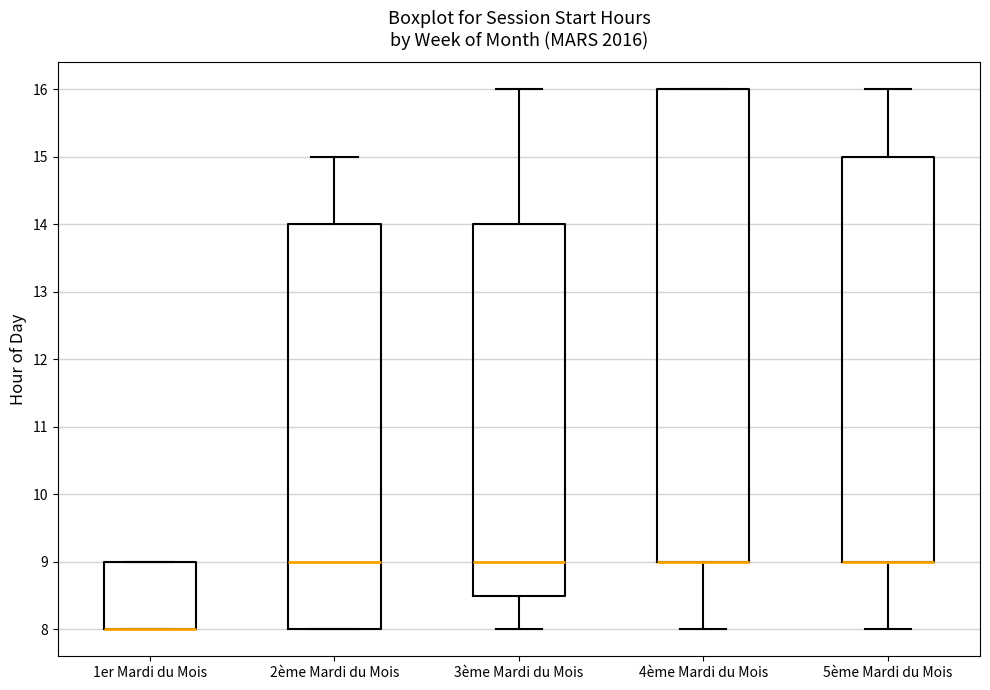

Reading left to right, read every box against the y-axis: the position of its median line, the range the box covers, and the ends of its whiskers. The values are not printed on the chart, so give them approximately, as read against the axis.

1er Mardi du Mois: median 8.0 (drawn on the box's lower edge), box 8.0 to 9.0, whiskers 8.0 to 9.0
2ème Mardi du Mois: median 9.0, box 8.0 to 14.0, whiskers 8.0 to 15.0
3ème Mardi du Mois: median 9.0, box 8.5 to 14.0, whiskers 8.0 to 16.0
4ème Mardi du Mois: median 9.0 (drawn on the box's lower edge), box 9.0 to 16.0, whiskers 8.0 to 16.0
5ème Mardi du Mois: median 9.0 (drawn on the box's lower edge), box 9.0 to 15.0, whiskers 8.0 to 16.0